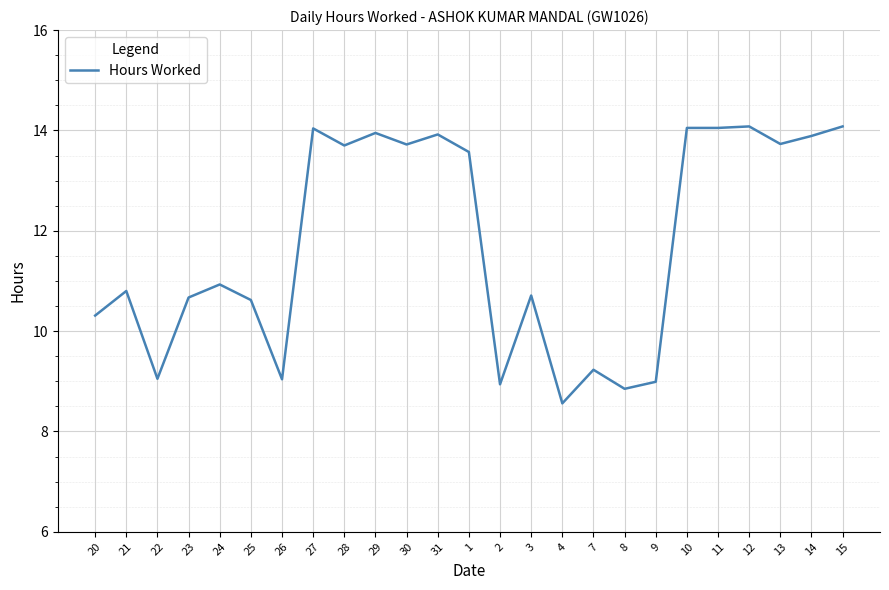

Is this an area chart (filled region under the line)?

No